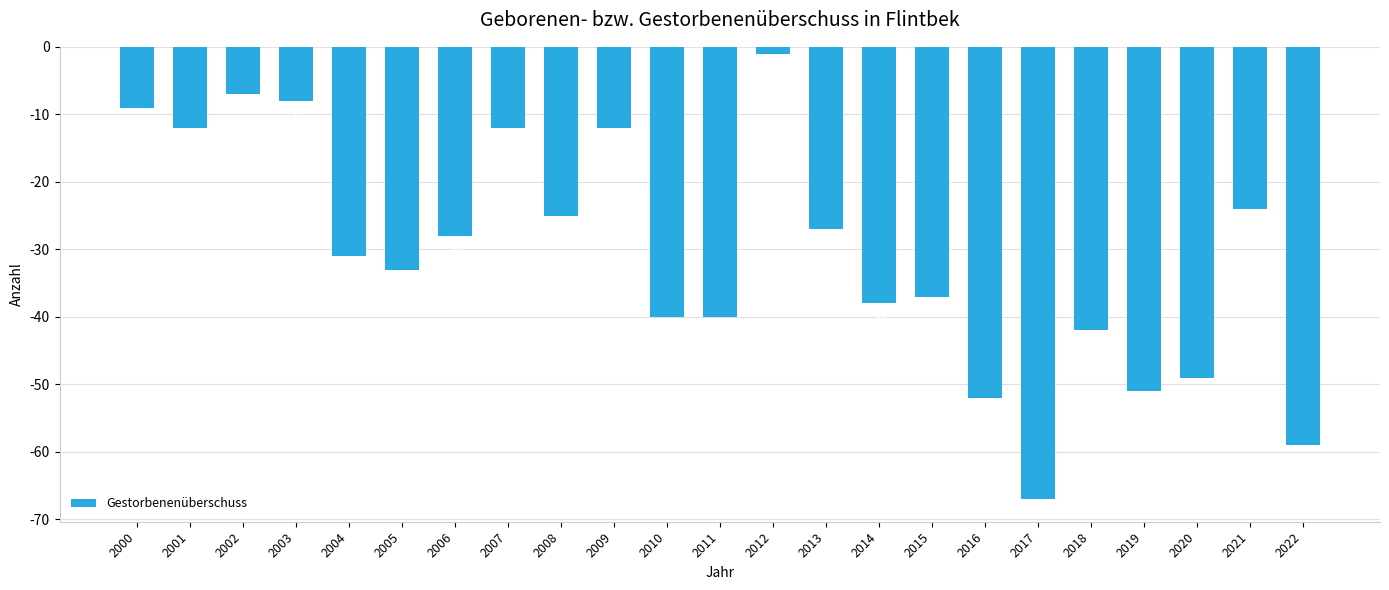

Does the chart contain any negative values?

Yes